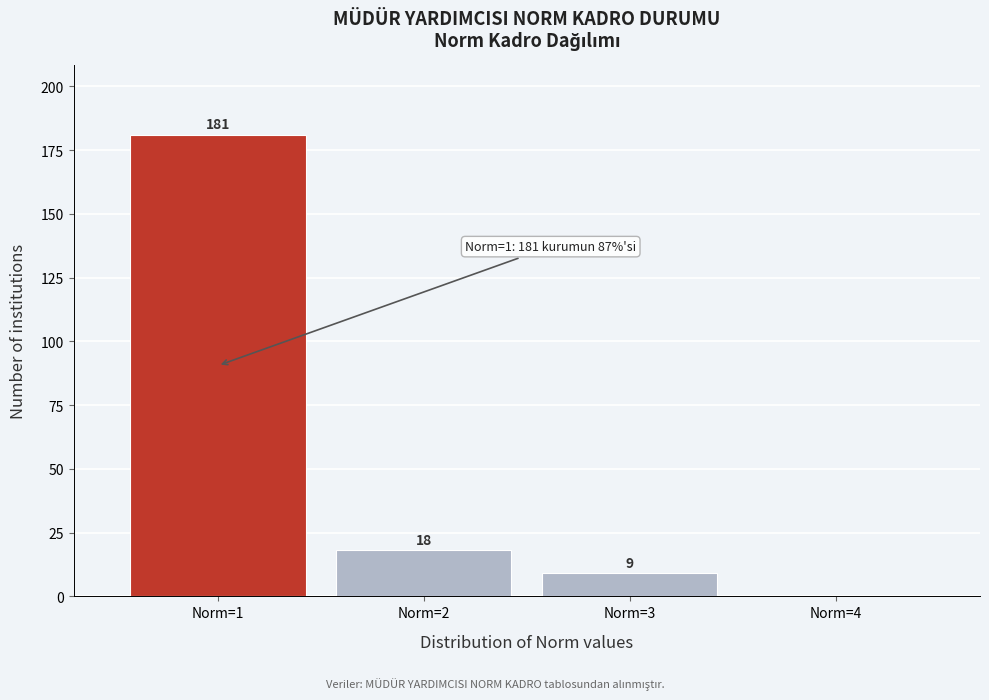

Over which range of the x-axis is the bar tallest?

0.5 to 1.5